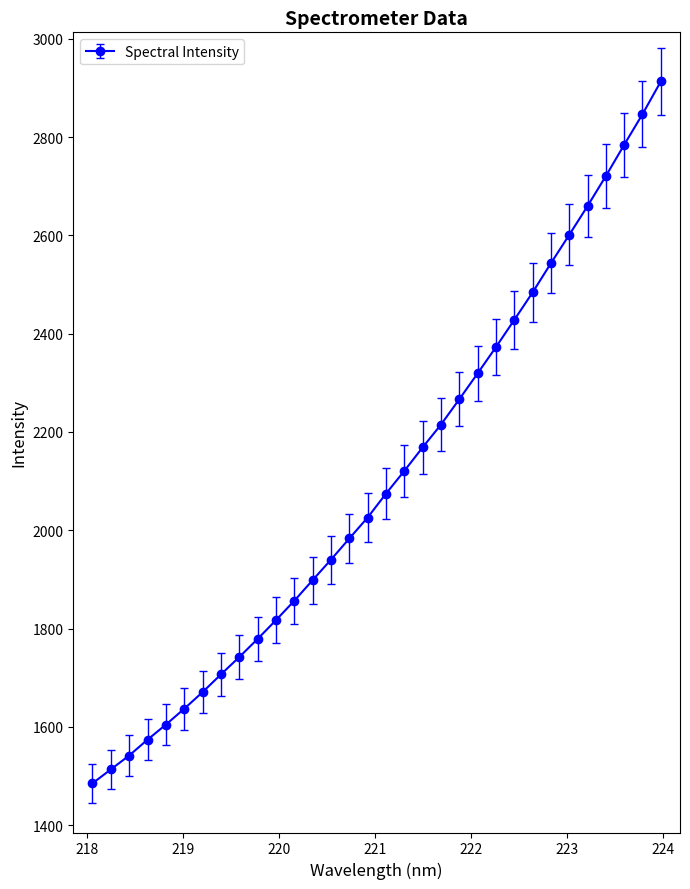

What is the minimum value shown in the chart?

1485.0